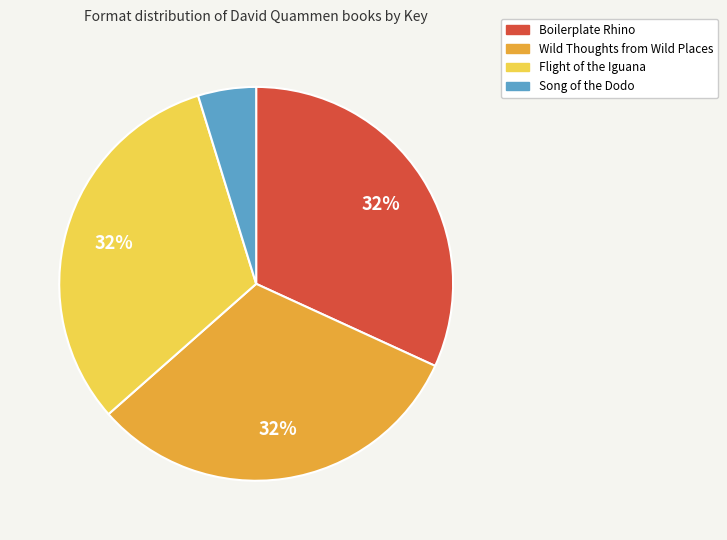

To the nearest percent, what portion does Song of the Dodo represent?

5%